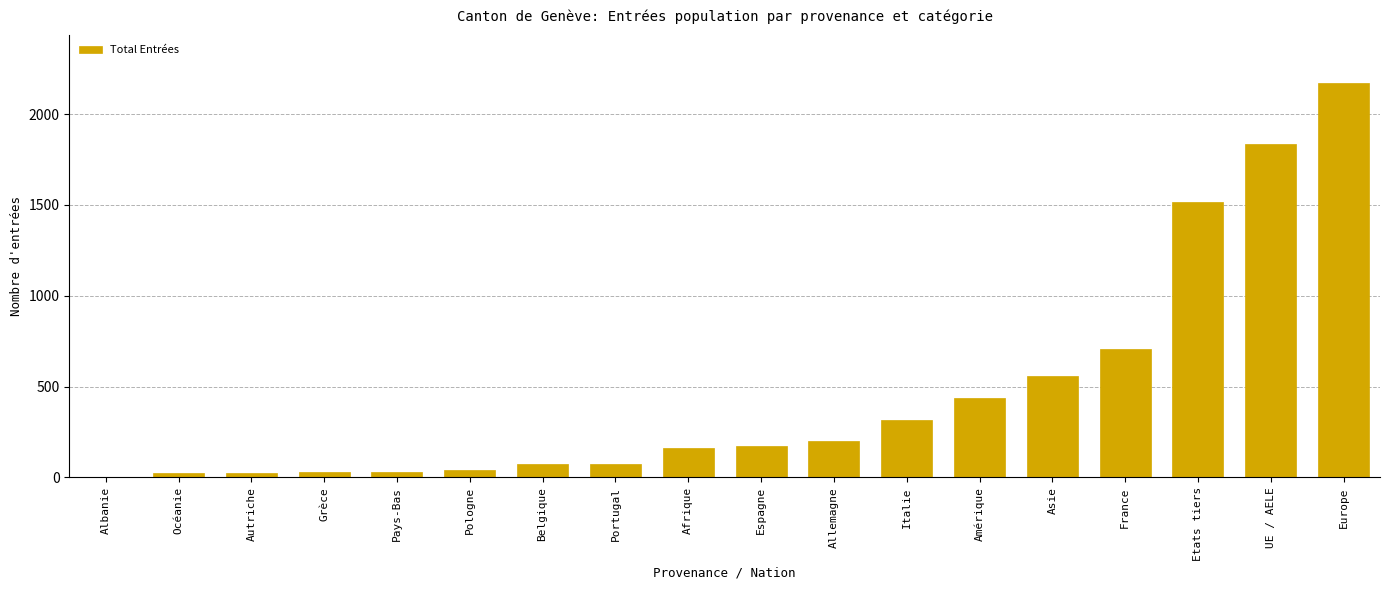

At which category does the chart reach its peak across all series?

Europe